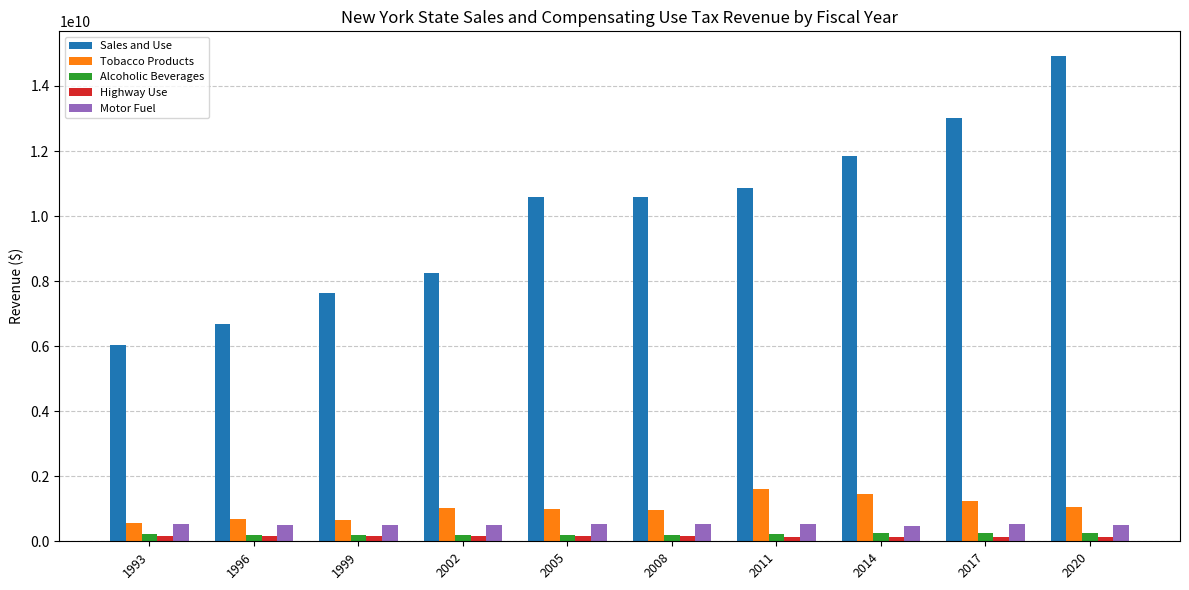

Which series has the largest range (max minus min)?

Sales and Use